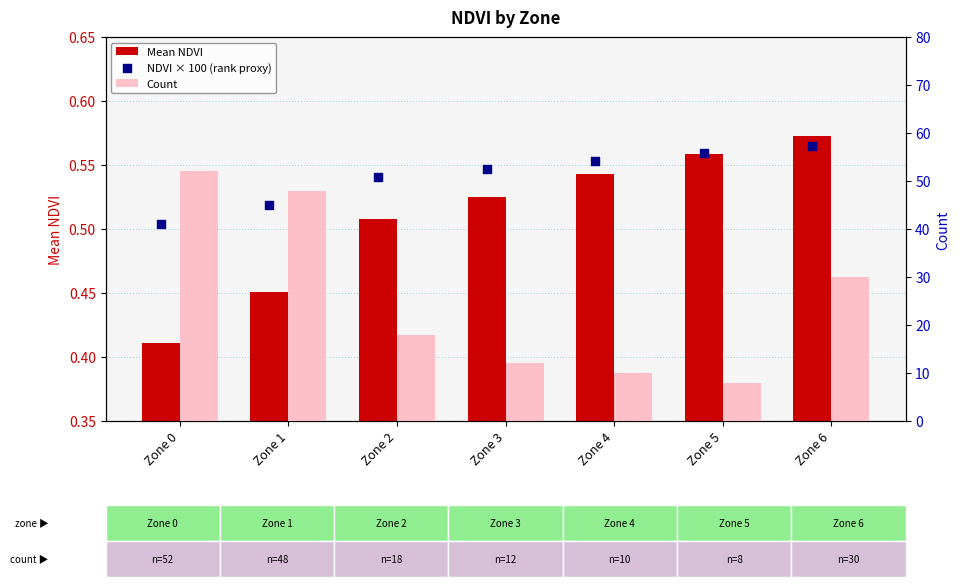

Which series has the largest total across all categories?

NDVI × 100 (rank proxy)